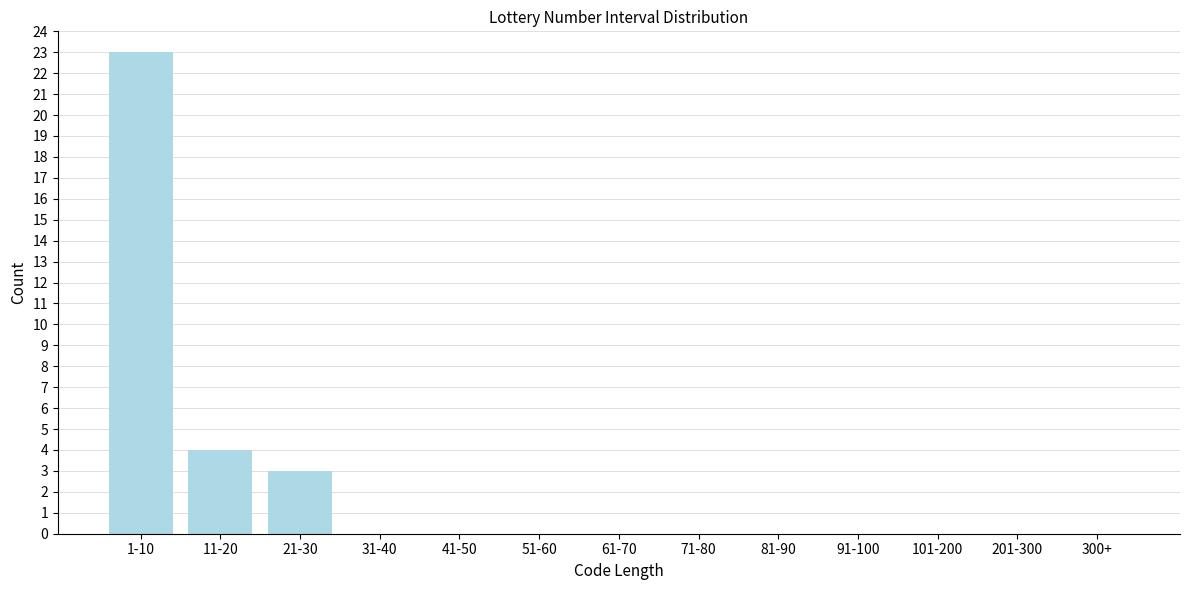

Reading right to left, list all the values displayed in this chart.

300+=0	201-300=0	101-200=0	91-100=0	81-90=0	71-80=0	61-70=0	51-60=0	41-50=0	31-40=0	21-30=3	11-20=4	1-10=23